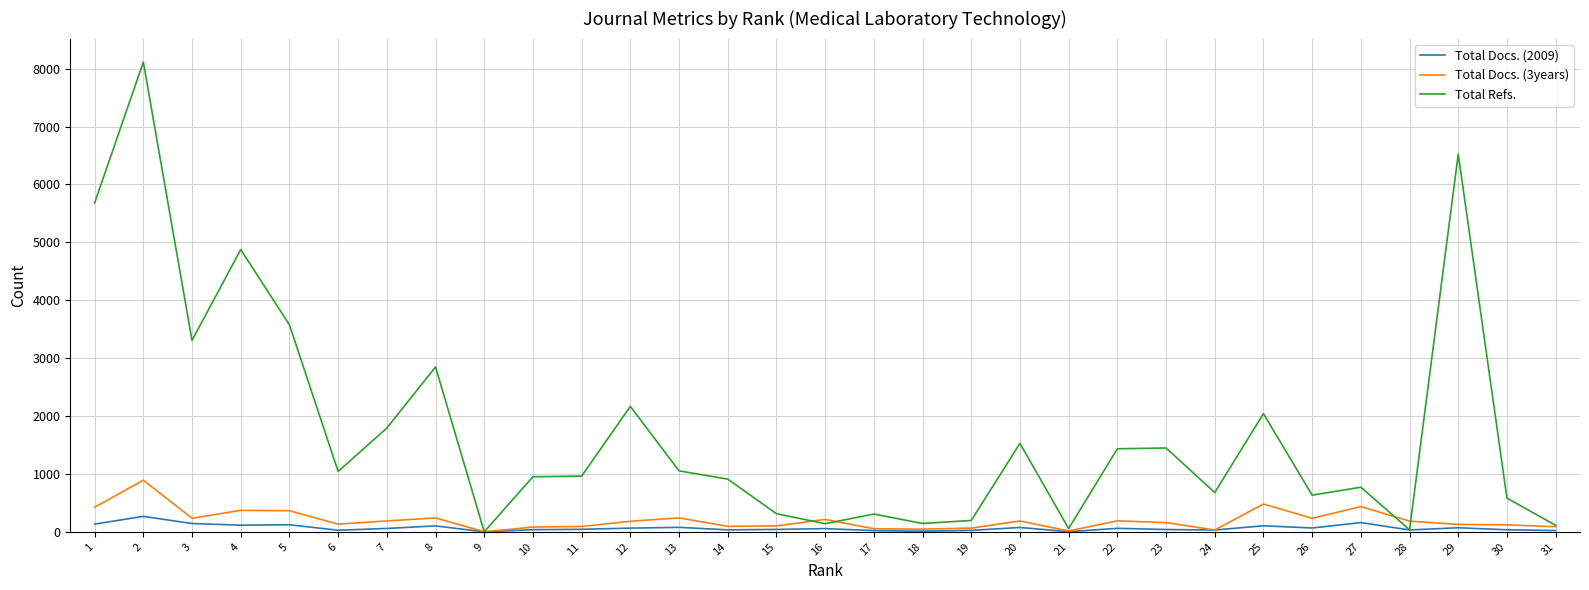

True or false: Total Docs. (2009) has more than 2 interior local peaks.

True